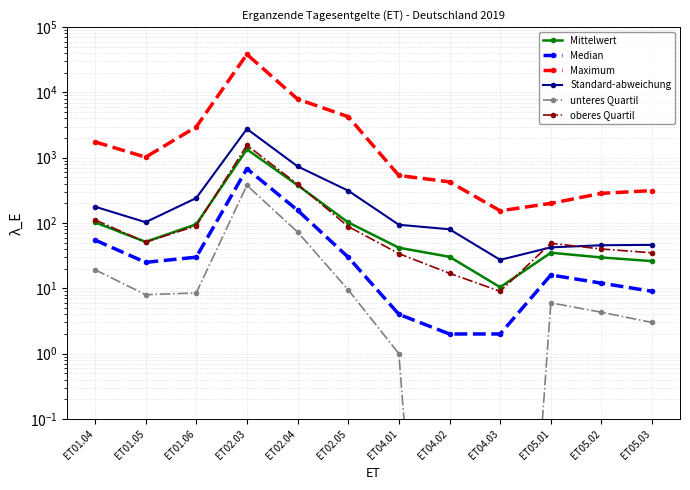

Is this an area chart (filled region under the line)?

No